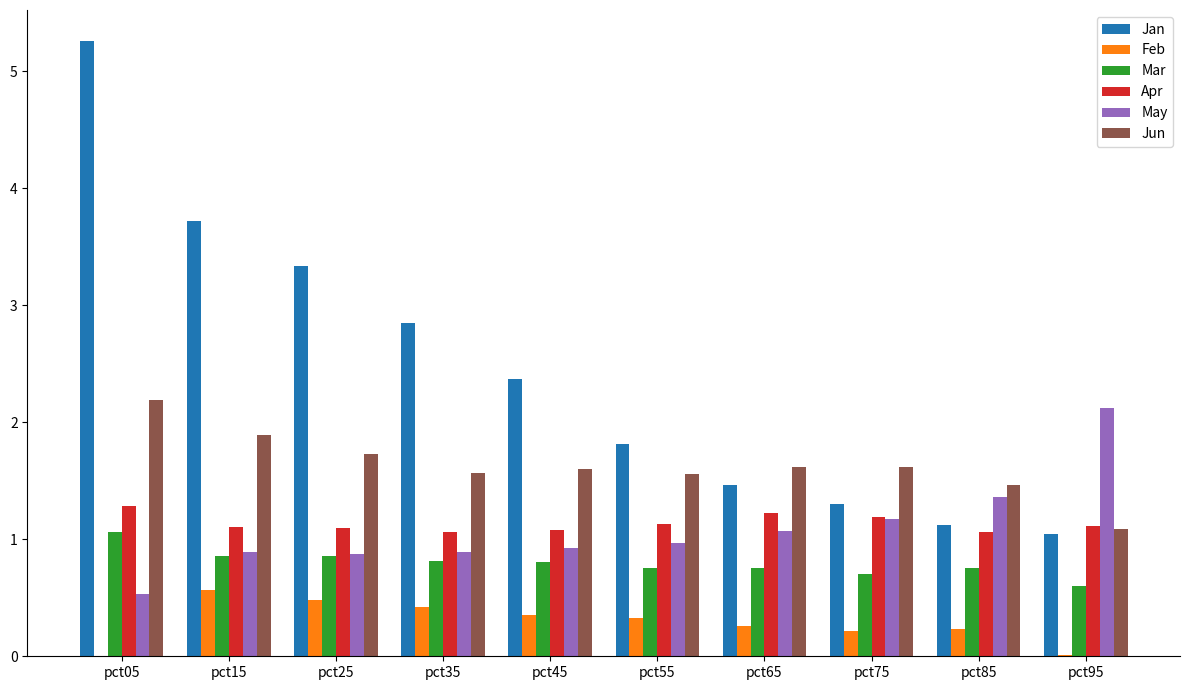

Is the value of Jan at pct35 greater than the value of Apr at pct25?

Yes